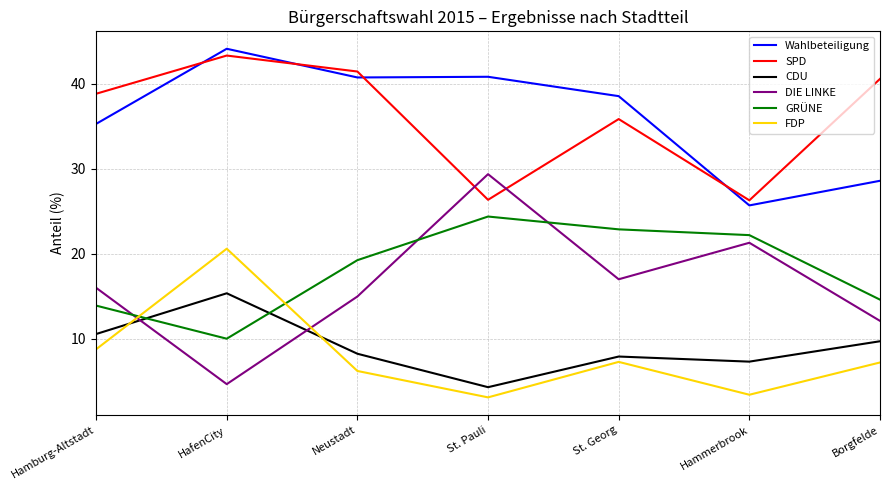

Where does the GRÜNE series first go above 19?

Neustadt